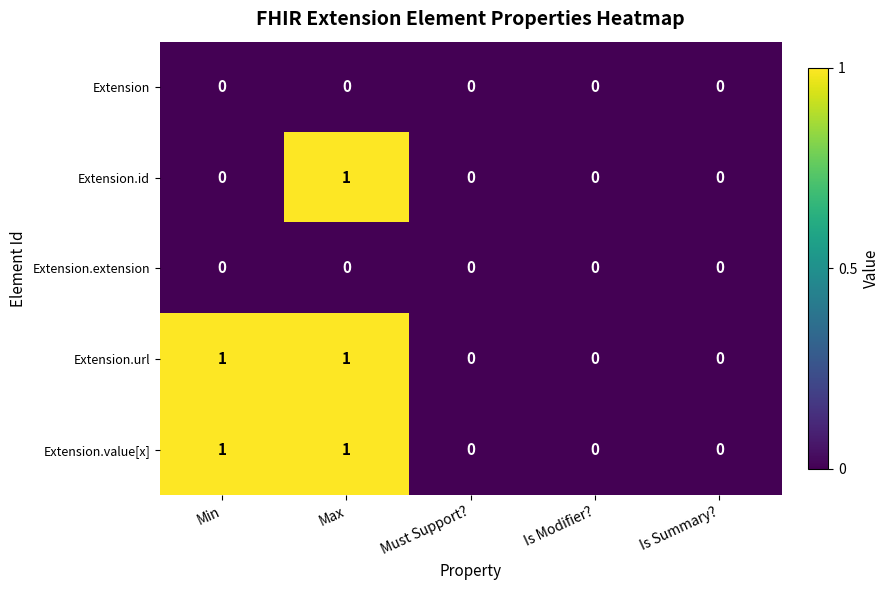

At which category is the sum across all series the highest?

Max